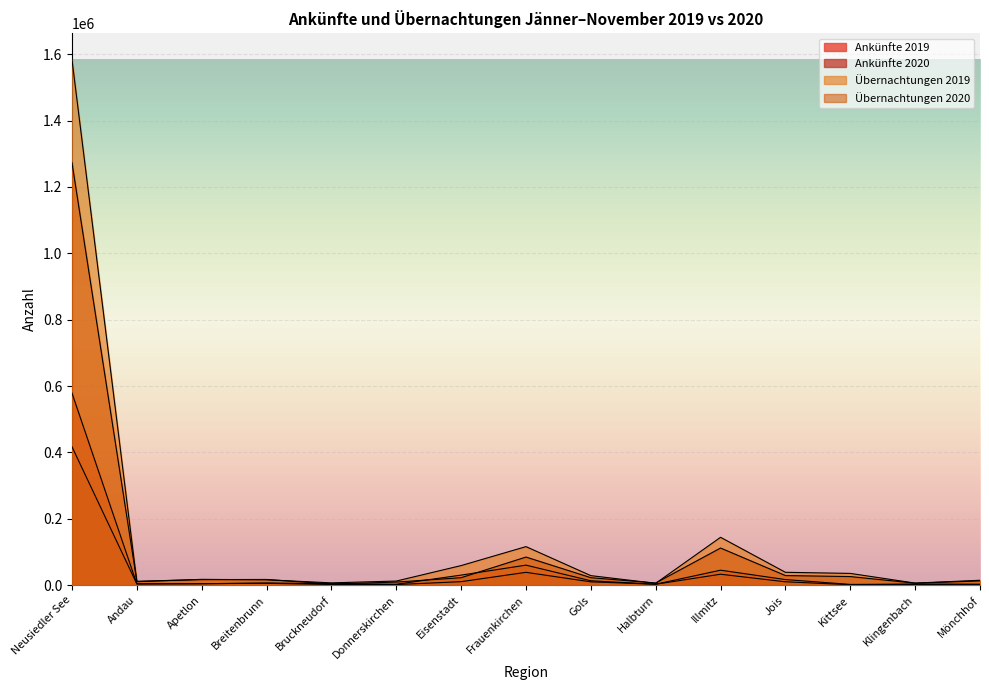

What is the smallest value displayed?

1578